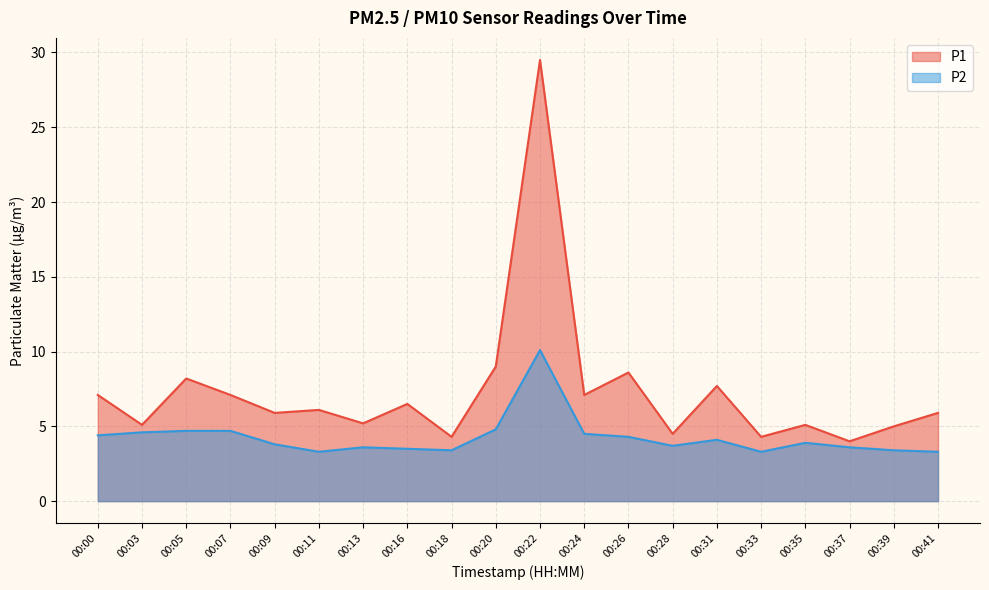

What is the lowest value of the P1 series?

4.0